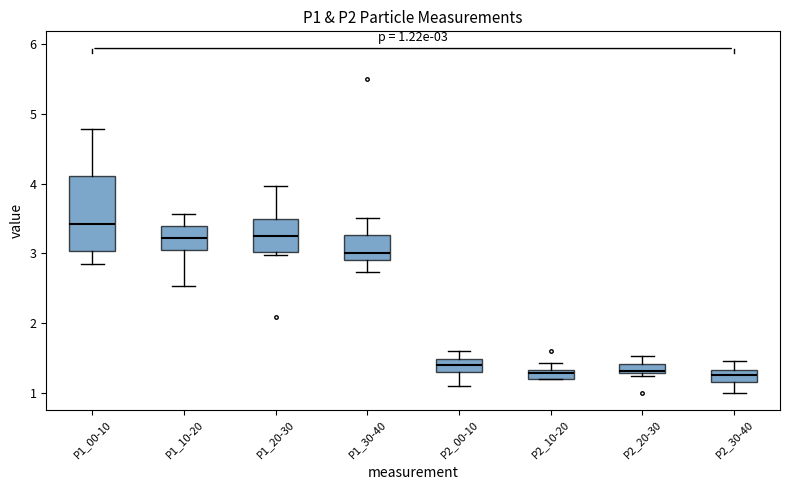

Comparing the boxes themselves (not the whiskers), which one is the tallest?

P1_00-10